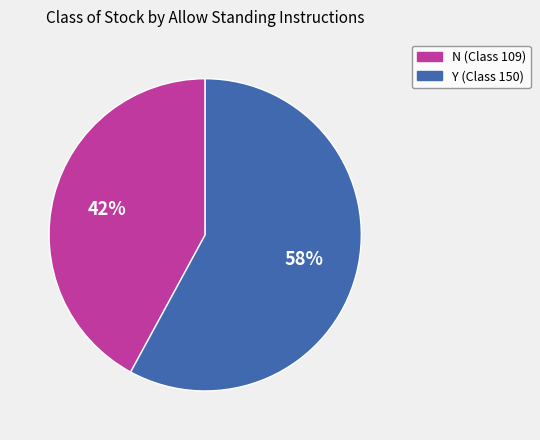

How many slices are in this pie chart?

2